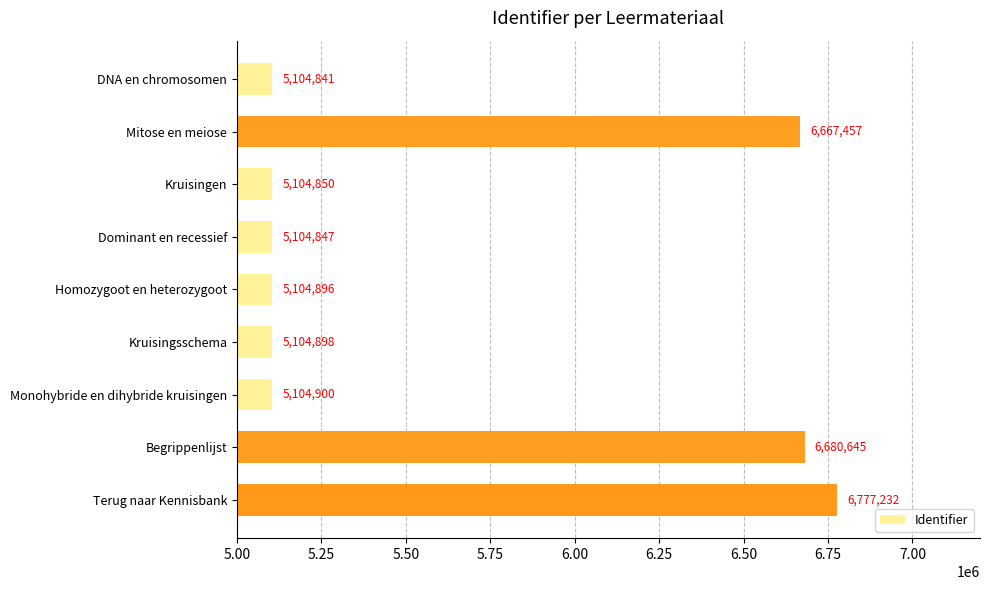

Reading bottom to top, transcribe all the data shown in this chart.

Terug naar Kennisbank=6777232	Begrippenlijst=6680645	Monohybride en dihybride kruisingen=5104900	Kruisingsschema=5104898	Homozygoot en heterozygoot=5104896	Dominant en recessief=5104847	Kruisingen=5104850	Mitose en meiose=6667457	DNA en chromosomen=5104841